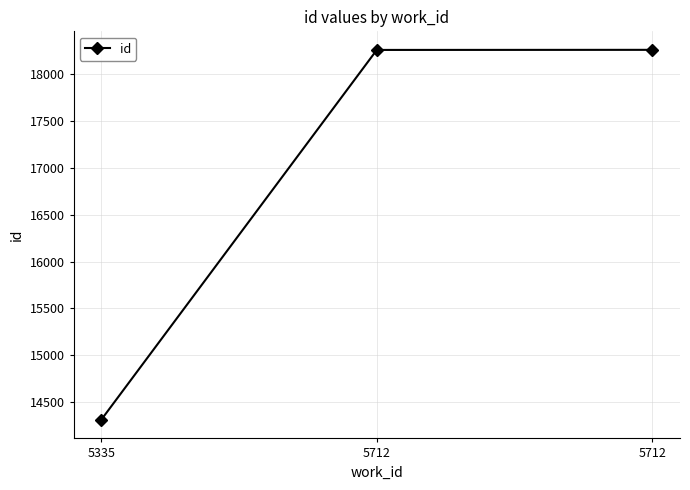

How many lines are shown in the chart?

1